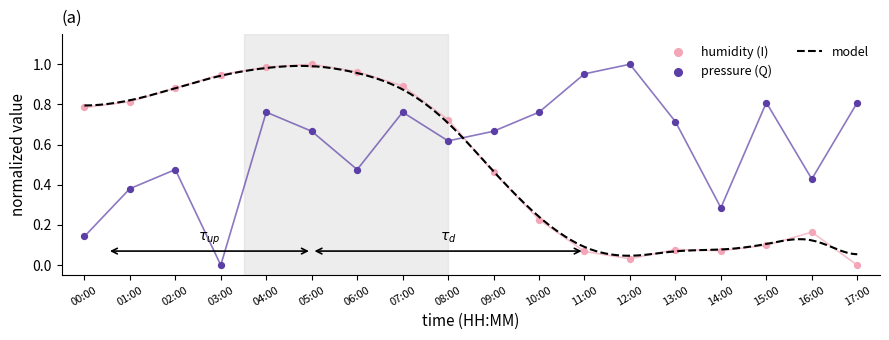

Which series contains the lowest Y value?

humidity